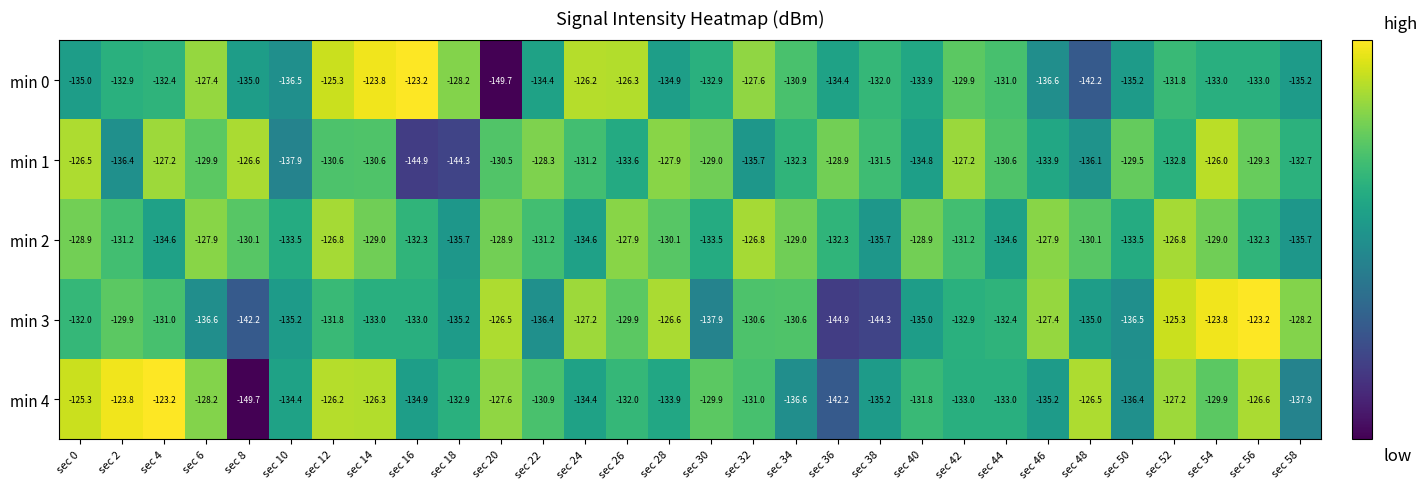

What is the difference between the maximum and second lowest values in the min 3 series?

21.1